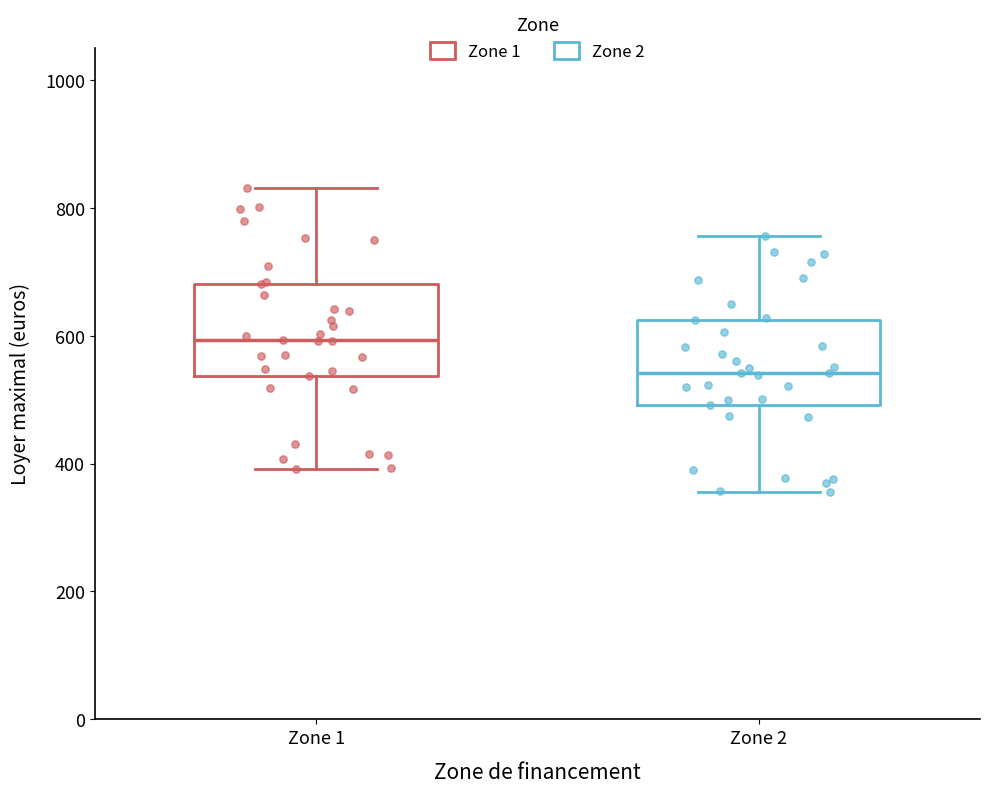

Reading left to right, transcribe this box plot: for each box, give where its median line is, the range the box spans, and where its two whiskers end, as read against the y-axis. The values are not printed on the chart, so give them approximately, as read against the axis.

Zone 1: median 600, box 540 to 680, whiskers 400 to 840
Zone 2: median 540, box 500 to 620, whiskers 360 to 760